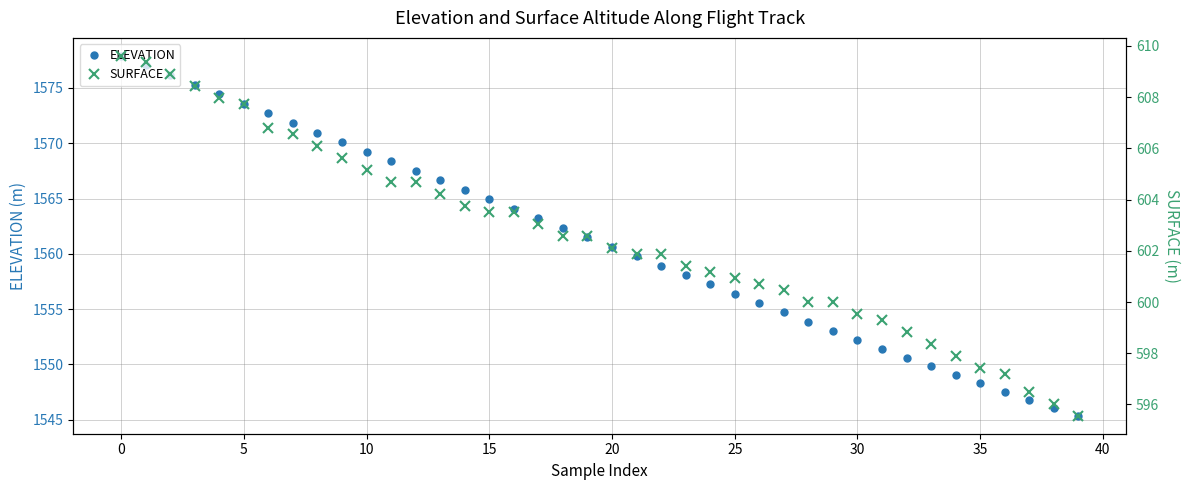

How many data points in SURFACE are less than 602?

19